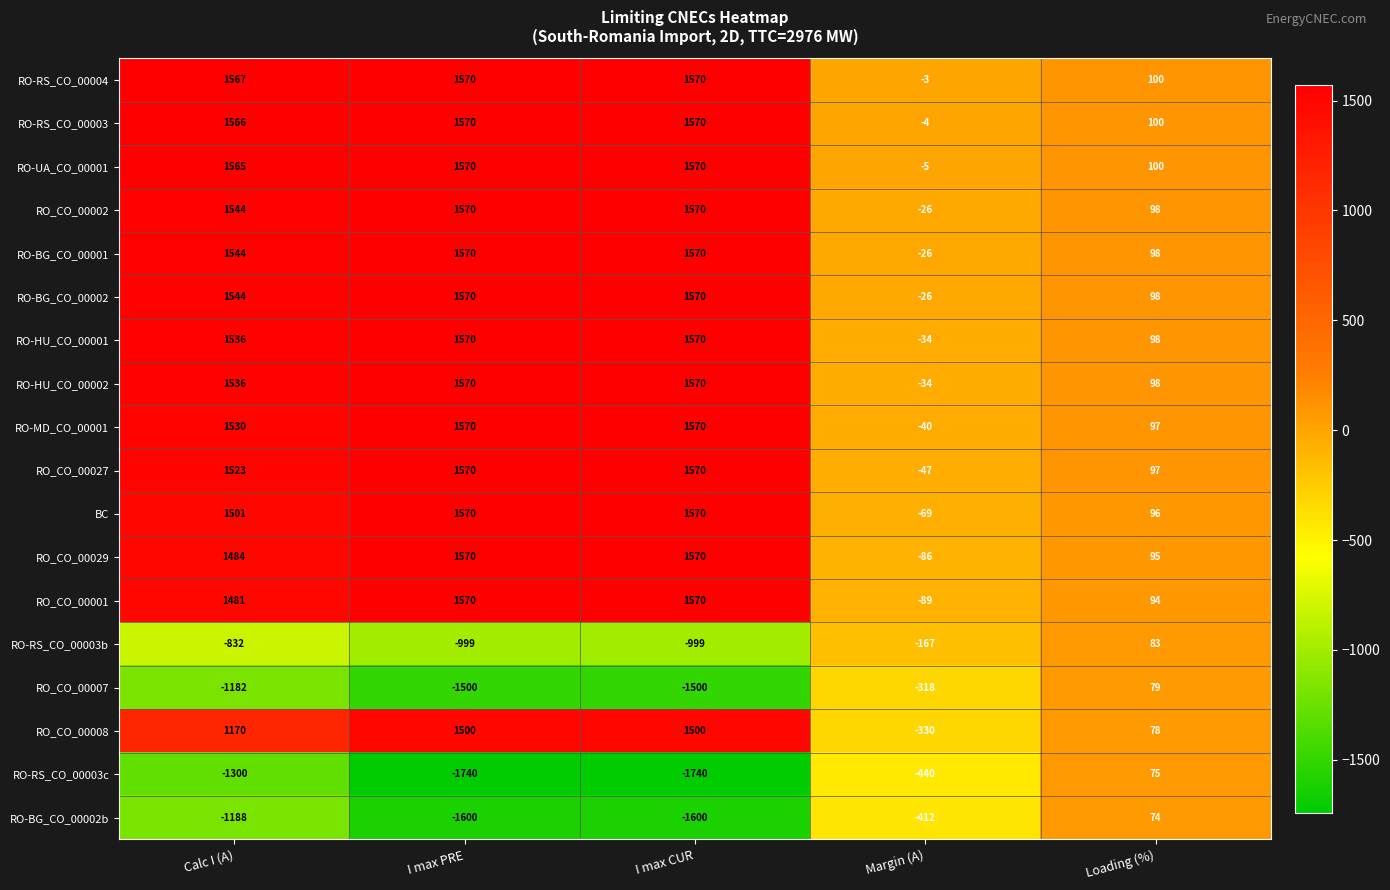

What is the average value of the RO-HU_CO_00001 series?

948